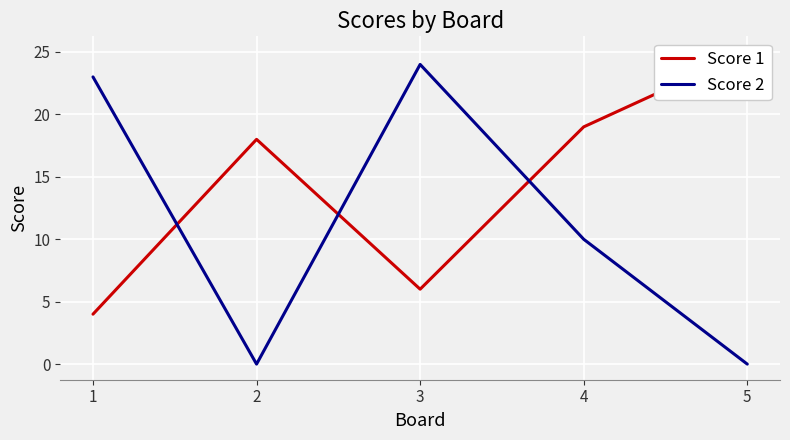

True or false: Score 1 has more than 1 interior local peaks.

False